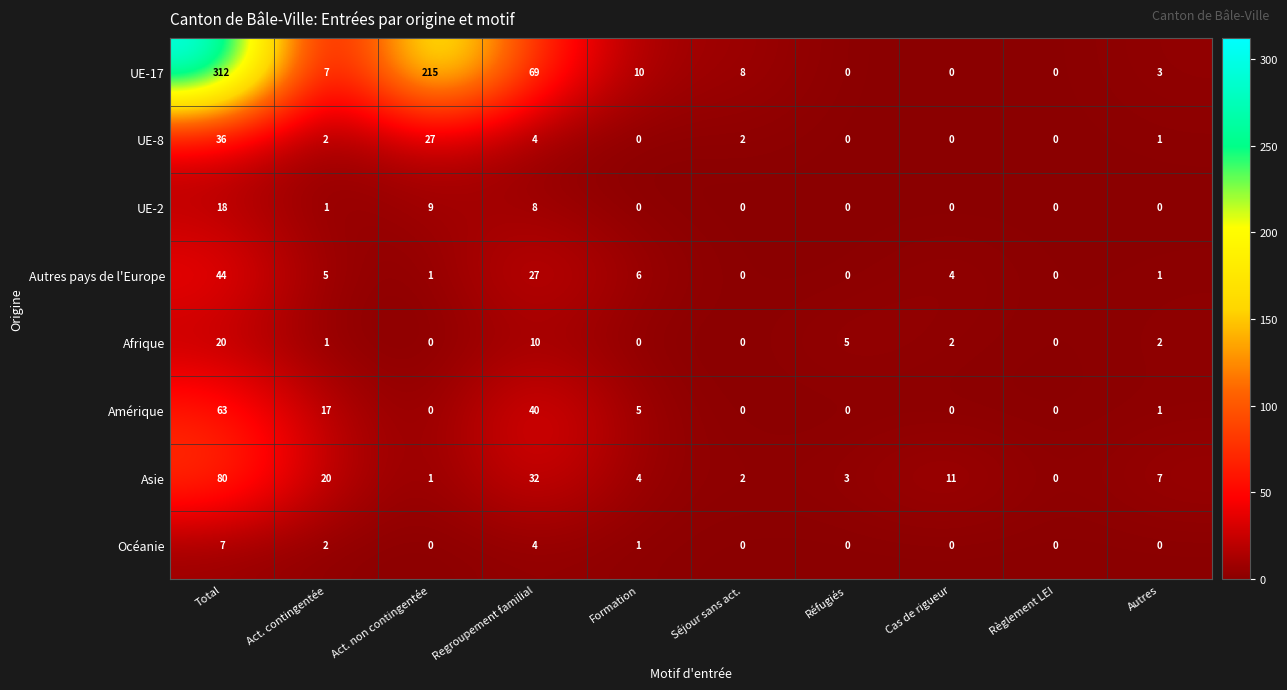

Which label corresponds to the largest value in the chart?

Total